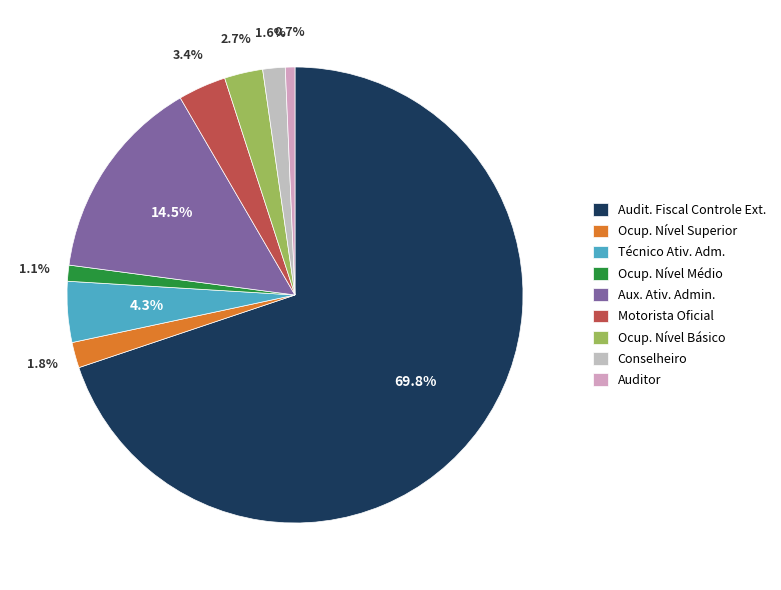

Is there a majority slice in this chart?

Yes